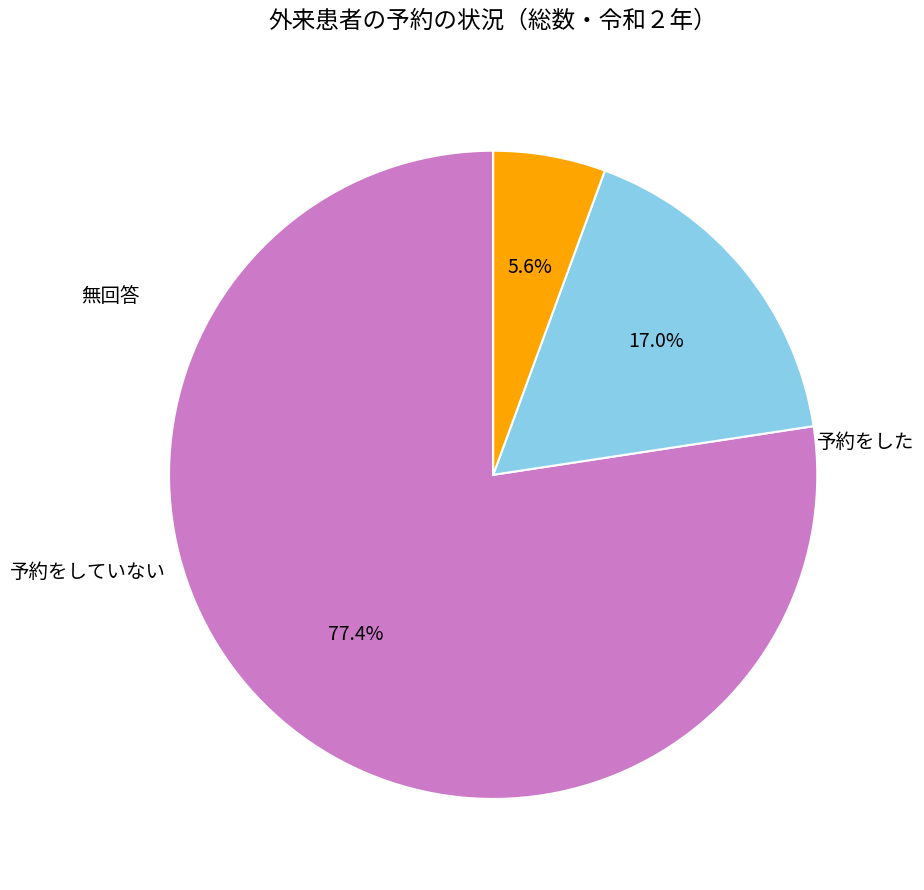

To the nearest percent, what is the average slice percentage?

33%